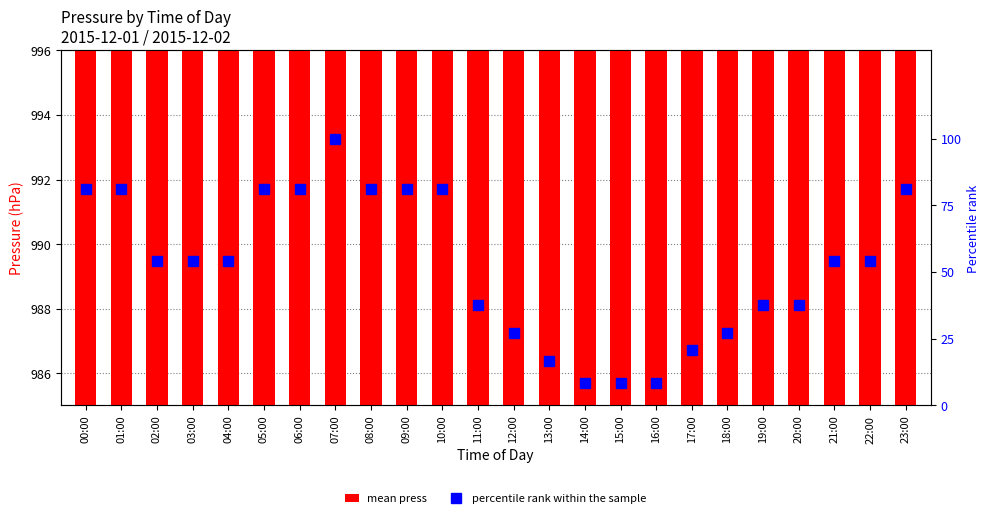

At which category is the sum across all series the highest?

07:00